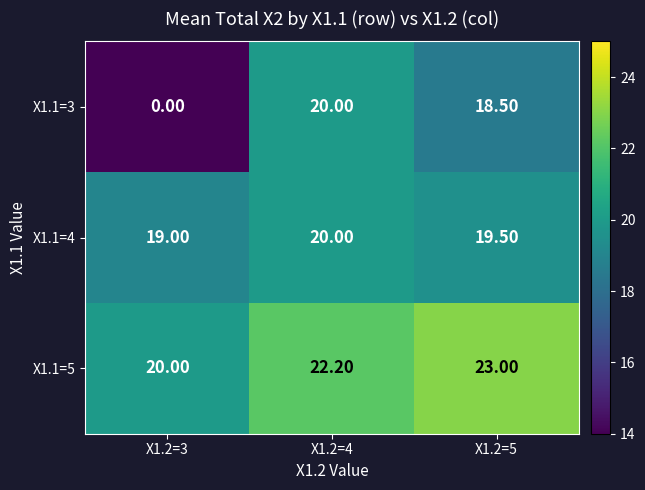

What is the difference between the highest and lowest values at X1.2=3?

20.0